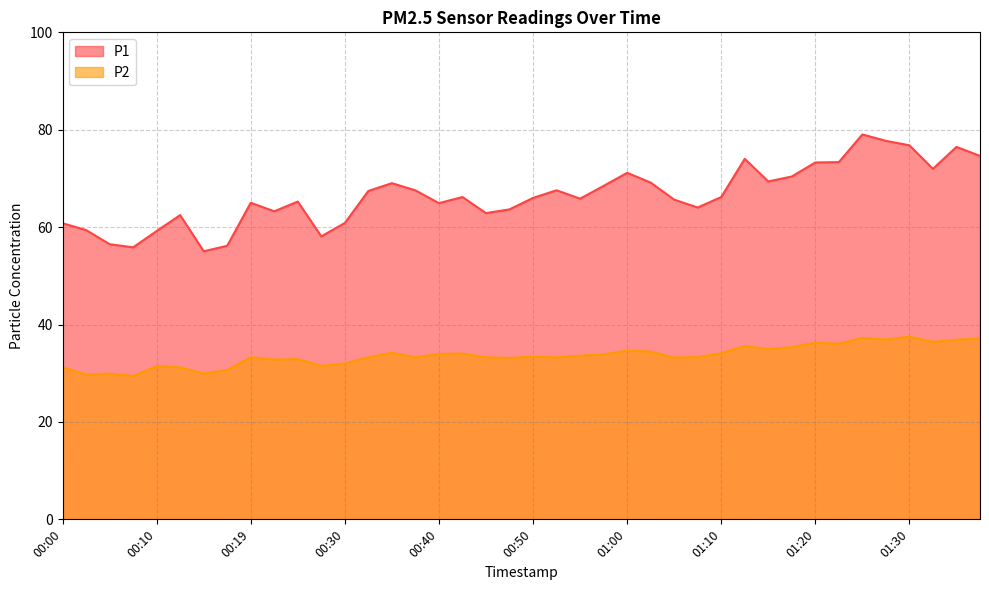

At 00:50, list the series in order from smallest to largest.

P2, P1